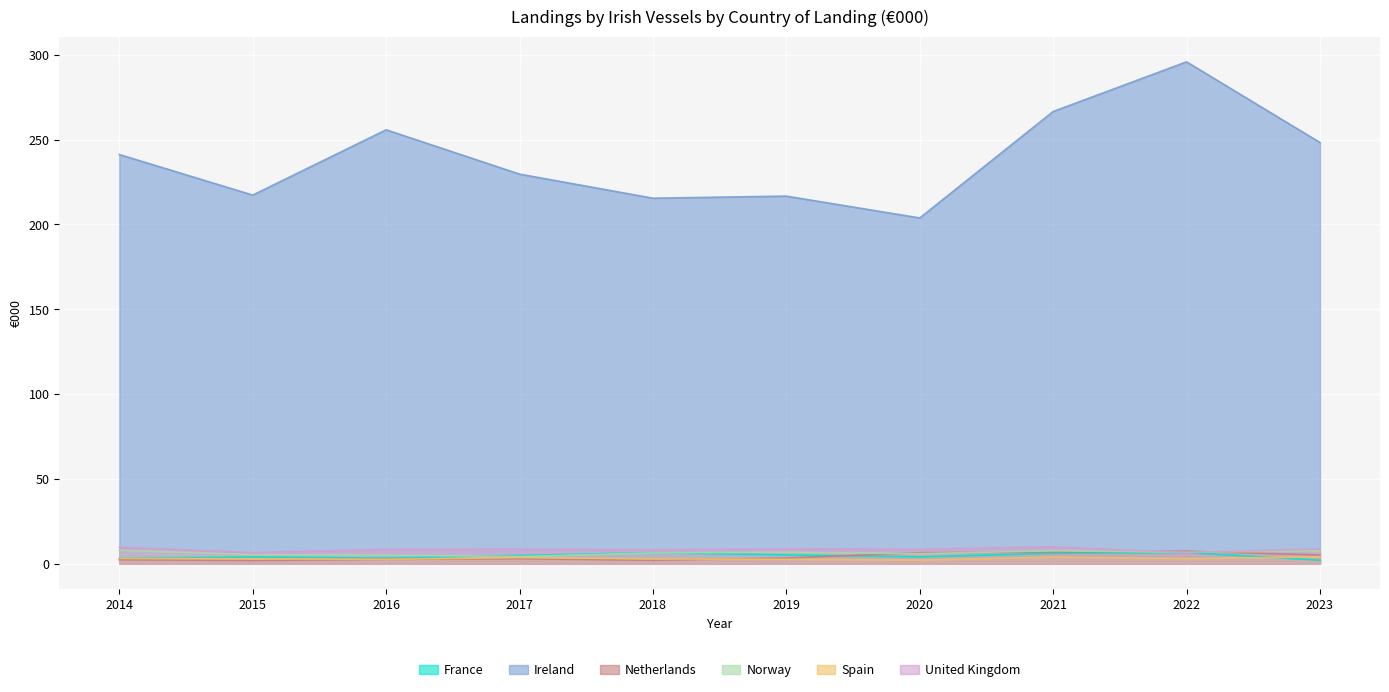

Reading left to right, extract all data points from this chart.

France: 2014=3.2	2015=3.9	2016=3.3	2017=4.9	2018=6.5	2019=5.2	2020=4.1	2021=6.2	2022=6.6	2023=2.1
Ireland: 2014=241.2	2015=217.3	2016=255.8	2017=229.7	2018=215.5	2019=216.7	2020=203.8	2021=266.6	2022=295.8	2023=248.3
Netherlands: 2014=2.4	2015=1.9	2016=2.6	2017=3.0	2018=2.1	2019=3.4	2020=6.5	2021=6.9	2022=7.4	2023=5.2
Norway: 2014=8.0	2015=5.4	2016=5.1	2017=4.2	2018=6.4	2019=6.8	2020=6.0	2021=7.7	2022=6.7	2023=7.7
Spain: 2014=3.1	2015=2.9	2016=2.6	2017=3.7	2018=2.8	2019=2.6	2020=2.1	2021=3.9	2022=3.0	2023=4.1
United Kingdom: 2014=9.7	2015=6.7	2016=8.6	2017=8.6	2018=8.2	2019=8.8	2020=8.6	2021=10.0	2022=6.6	2023=8.8